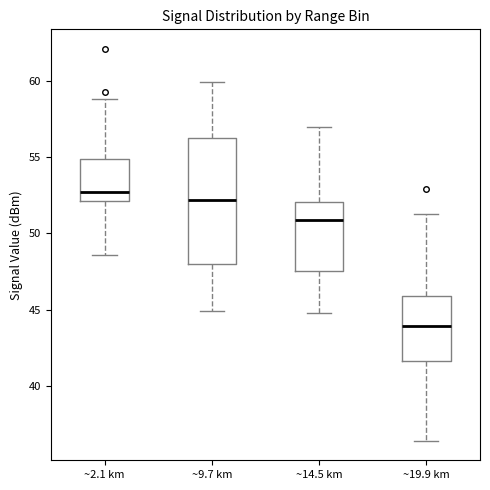

Reading left to right, read every box against the y-axis: the position of its median line, the range the box covers, and the ends of its whiskers. The values are not printed on the chart, so give them approximately, as read against the axis.

~2.1 km: median 52.5, box 52.0 to 55.0, whiskers 48.5 to 59.0
~9.7 km: median 52.0, box 48.0 to 56.5, whiskers 45.0 to 60.0
~14.5 km: median 51.0, box 47.5 to 52.0, whiskers 45.0 to 57.0
~19.9 km: median 44.0, box 41.5 to 46.0, whiskers 36.5 to 51.5